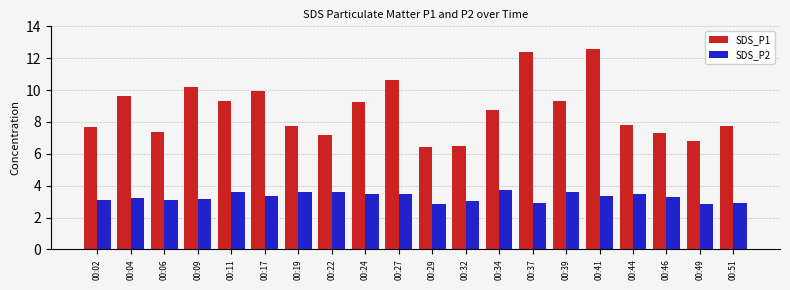

How many bars are there in total?

40